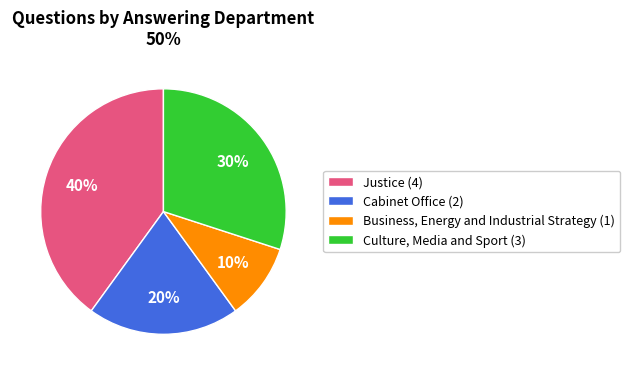

Rank the categories by value from lowest to highest.

Business, Energy and Industrial Strategy (1), Cabinet Office (2), Culture, Media and Sport (3), Justice (4)